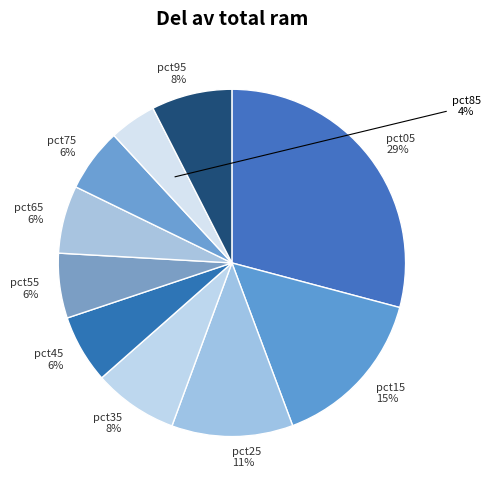

Rank the categories by value from lowest to highest.

pct85, pct75, pct55, pct65, pct45, pct95, pct35, pct25, pct15, pct05